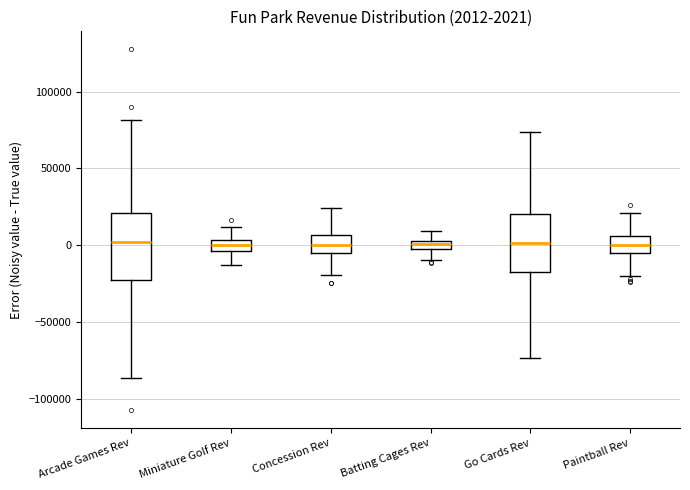

Which box is the tallest, from its lower edge to its upper edge?

Arcade Games Rev